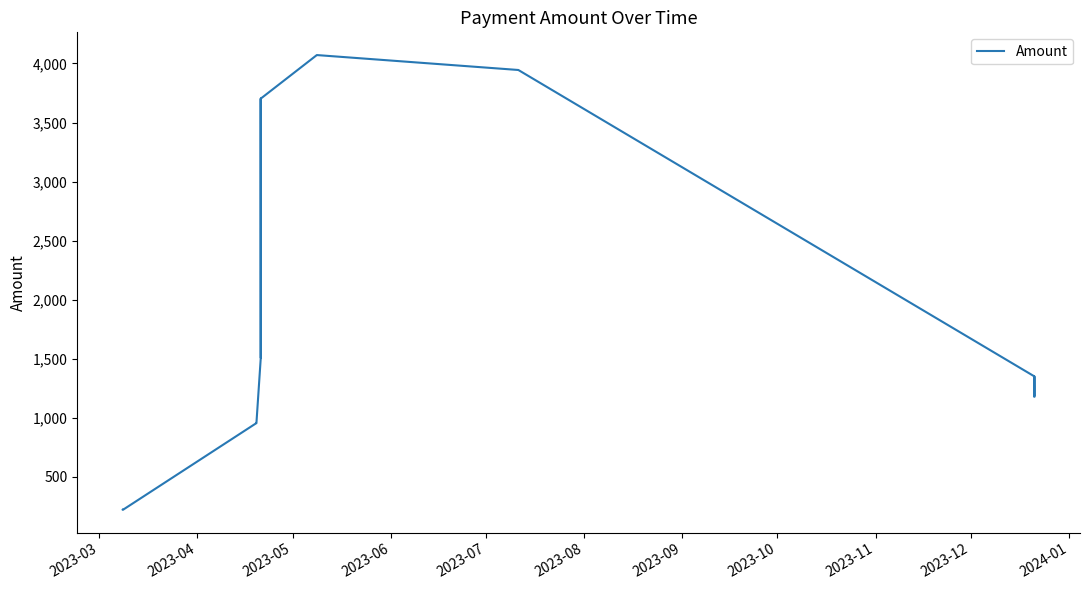

What is the smallest value displayed?

219.9